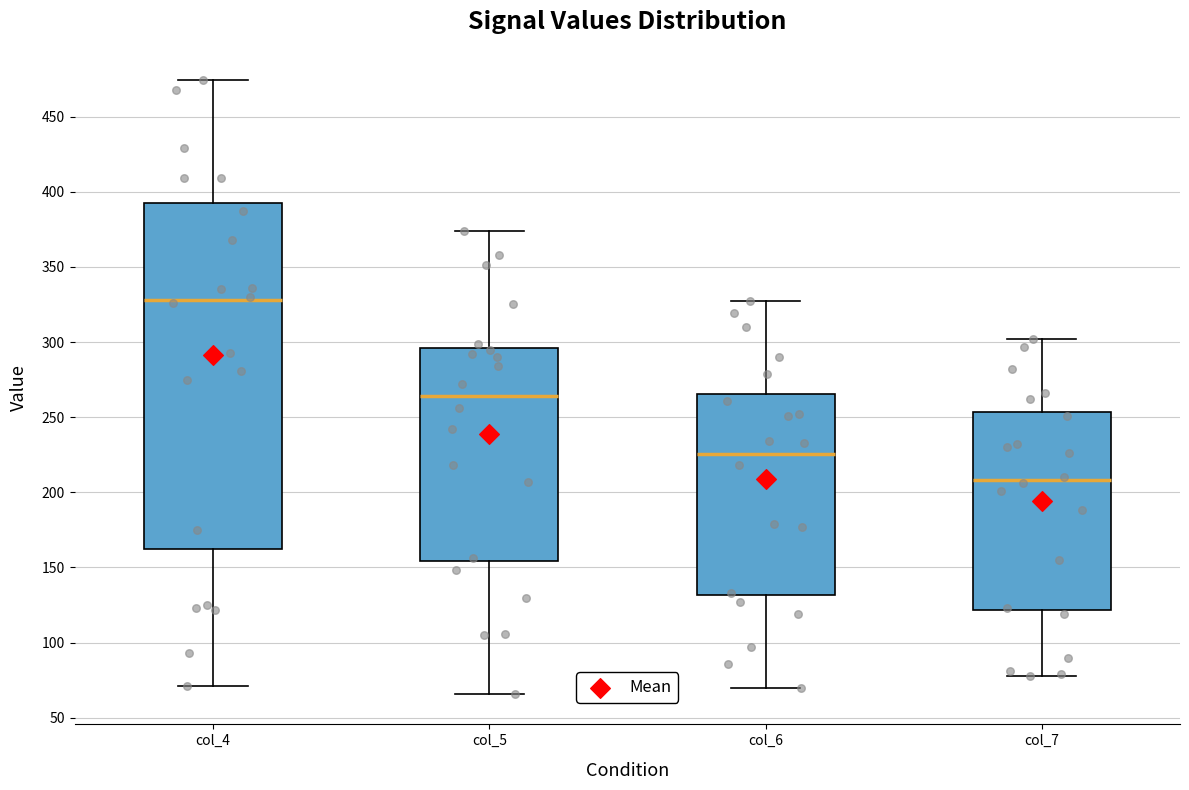

Comparing the boxes themselves (not the whiskers), which one is the tallest?

col_4